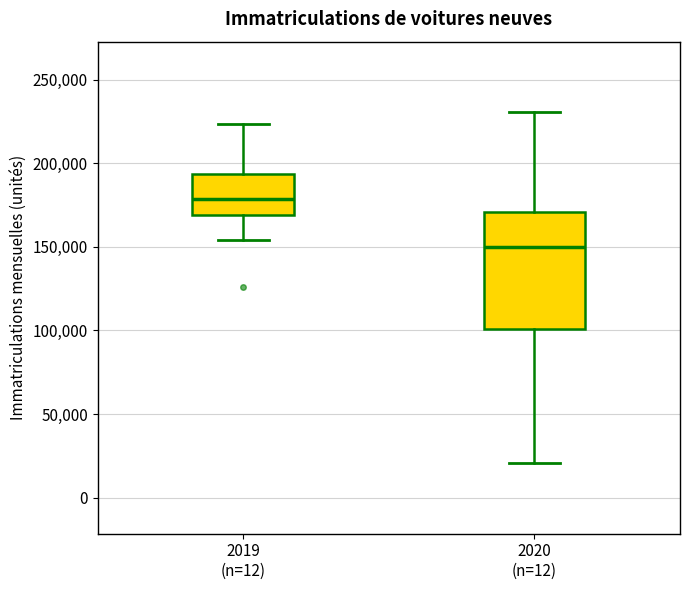

Reading left to right, transcribe this box plot: for each box, give where its median line is, the range the box spans, and where its two whiskers end, as read against the y-axis. The values are not printed on the chart, so give them approximately, as read against the axis.

2019 (n=12): median 180000, box 170000 to 195000, whiskers 155000 to 225000
2020 (n=12): median 150000, box 100000 to 170000, whiskers 20000 to 230000